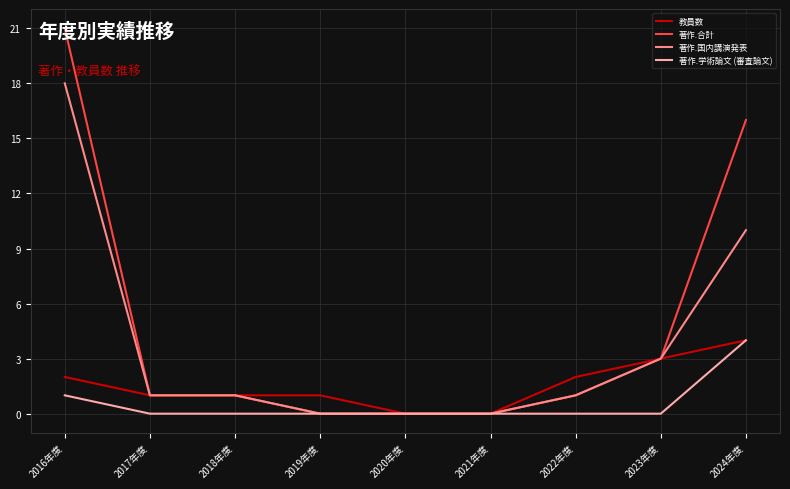

What position from the left is 2020年度?

5